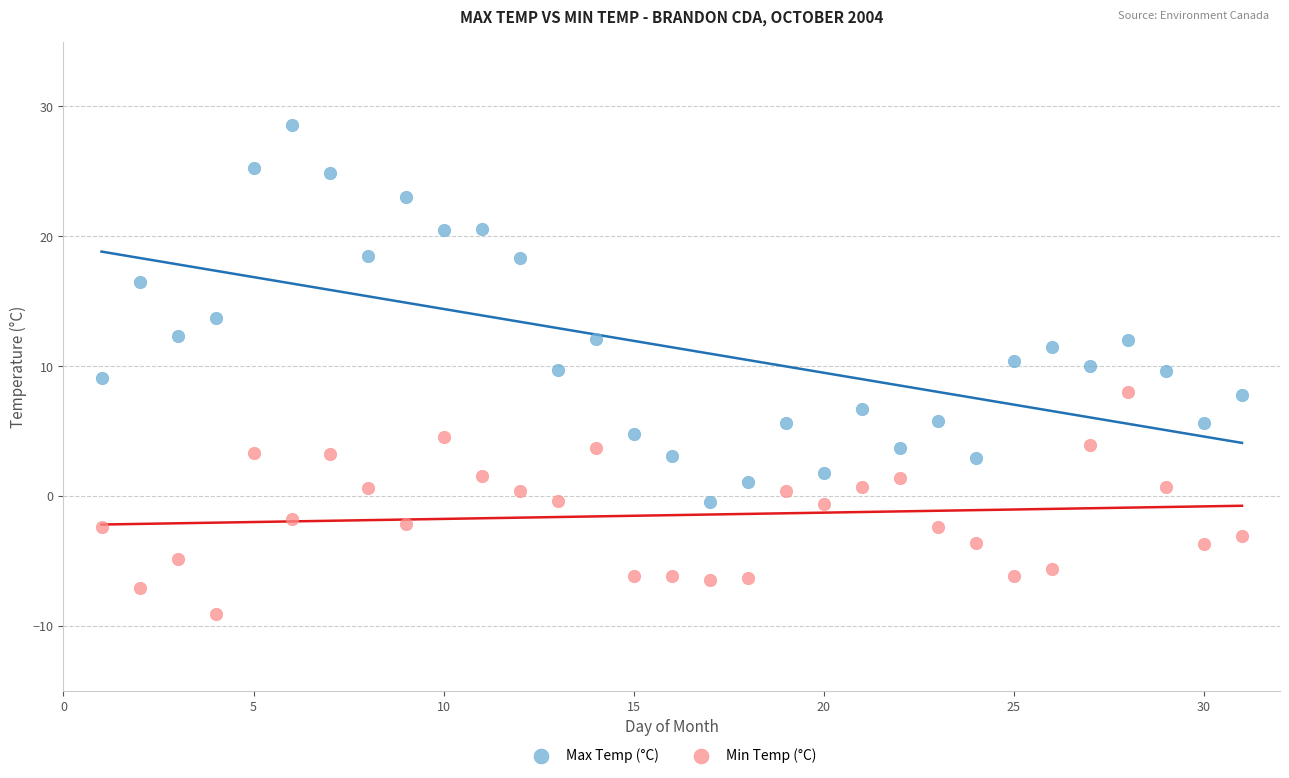

Across all data points, what is the range of Y values (max minus min)?

37.7